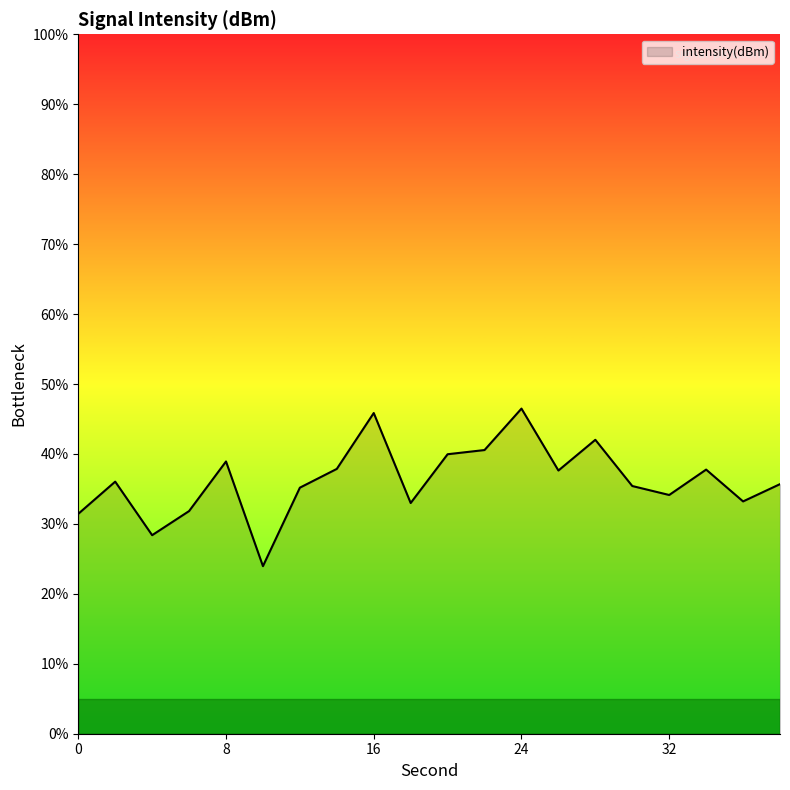

What is the greatest value displayed?

46.5